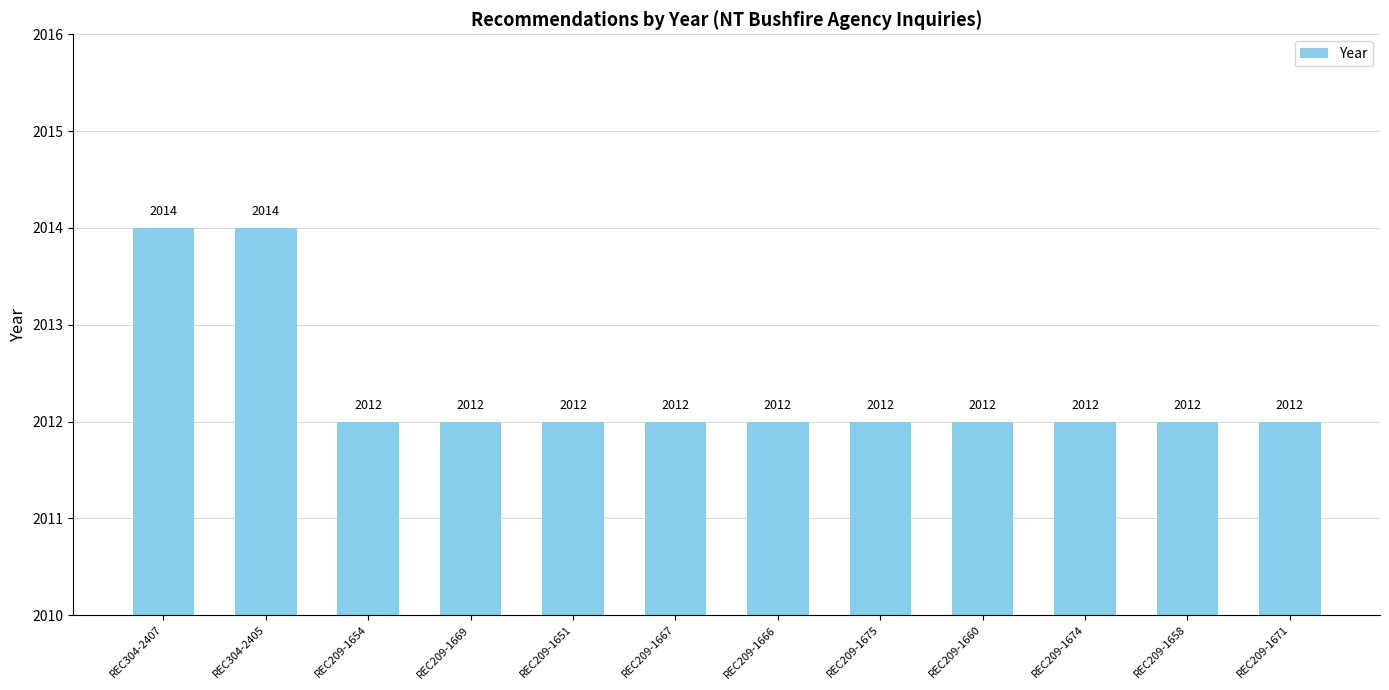

What is the label of the 11th bar from the left?

REC209-1658